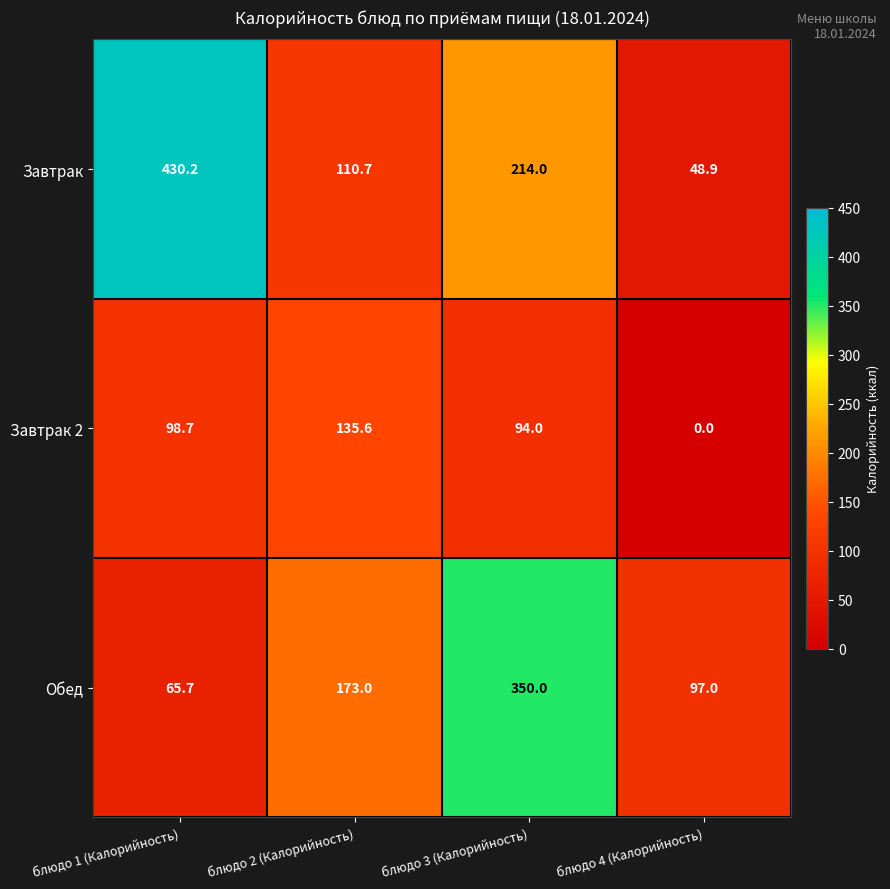

List the series in order of their overall mean, lowest first.

Завтрак 2, Обед, Завтрак